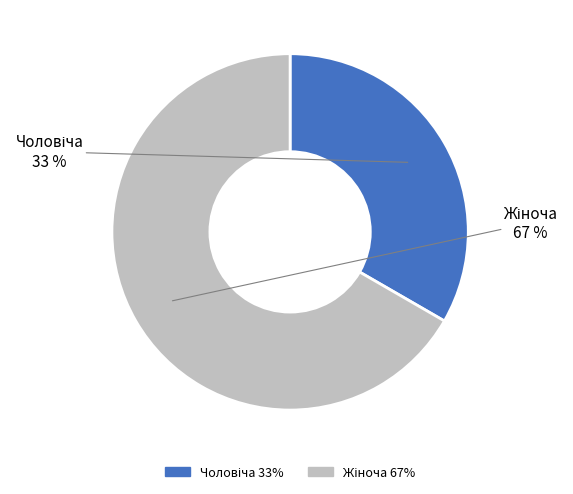

To the nearest percent, what is the average slice percentage?

50%